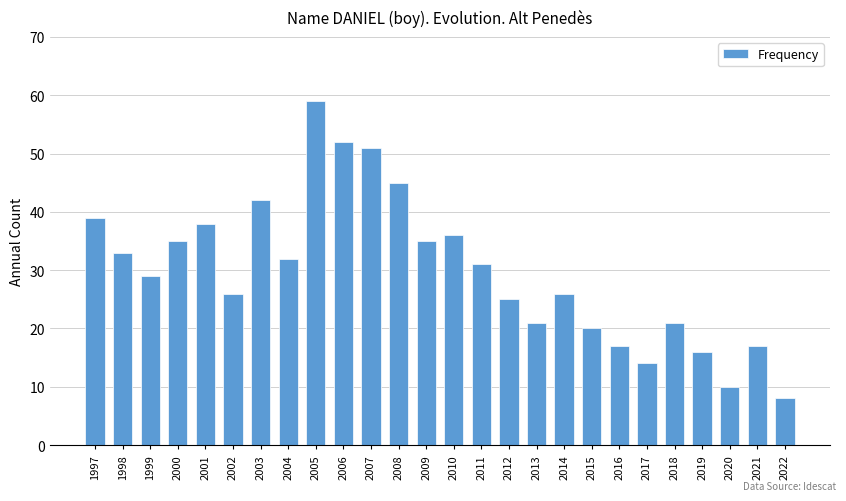

Reading right to left, what are all the values shown in this chart?

2022=8	2021=17	2020=10	2019=16	2018=21	2017=14	2016=17	2015=20	2014=26	2013=21	2012=25	2011=31	2010=36	2009=35	2008=45	2007=51	2006=52	2005=59	2004=32	2003=42	2002=26	2001=38	2000=35	1999=29	1998=33	1997=39